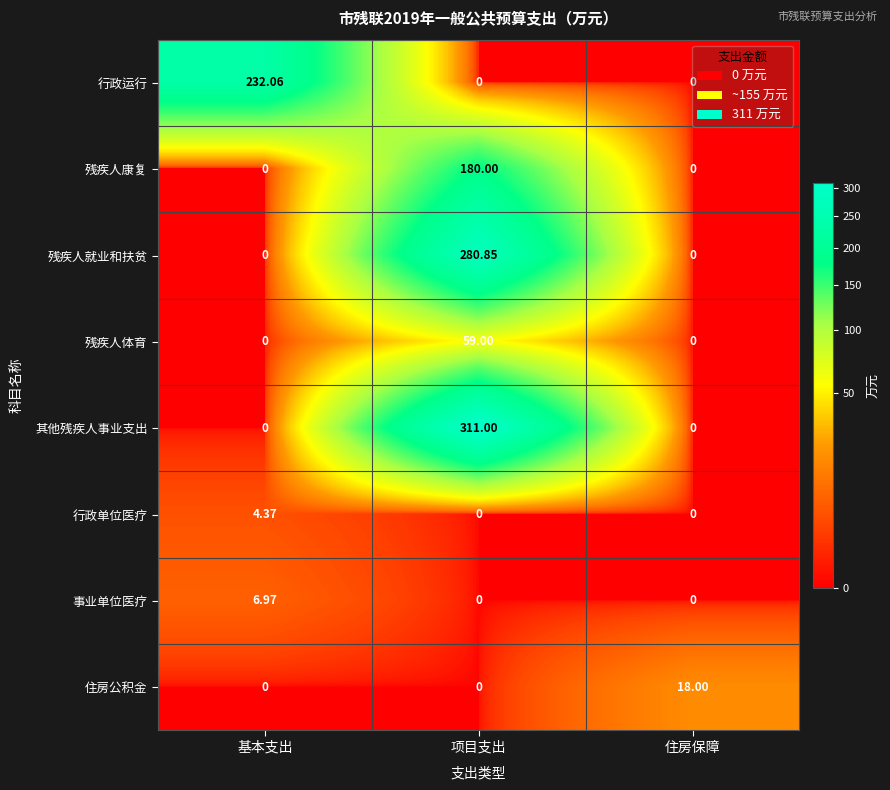

List the series in order of their peak value, lowest first.

行政单位医疗, 事业单位医疗, 住房公积金, 残疾人体育, 残疾人康复, 行政运行, 残疾人就业和扶贫, 其他残疾人事业支出